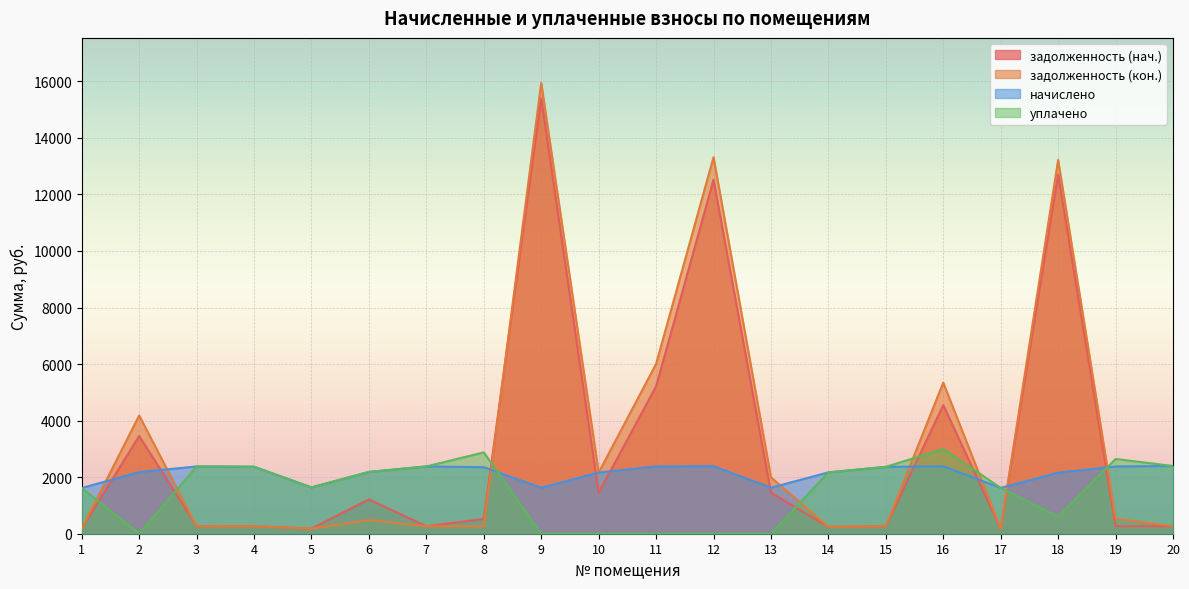

How many data points in начислено are above 2353?

10